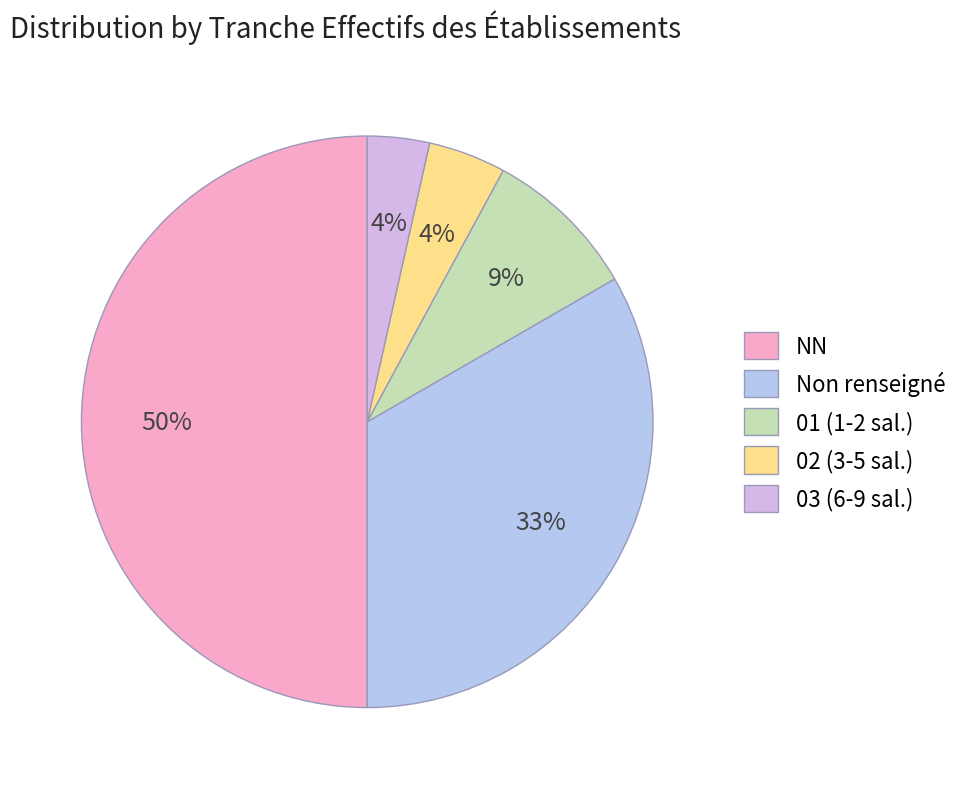

How many segments does this pie chart have?

5